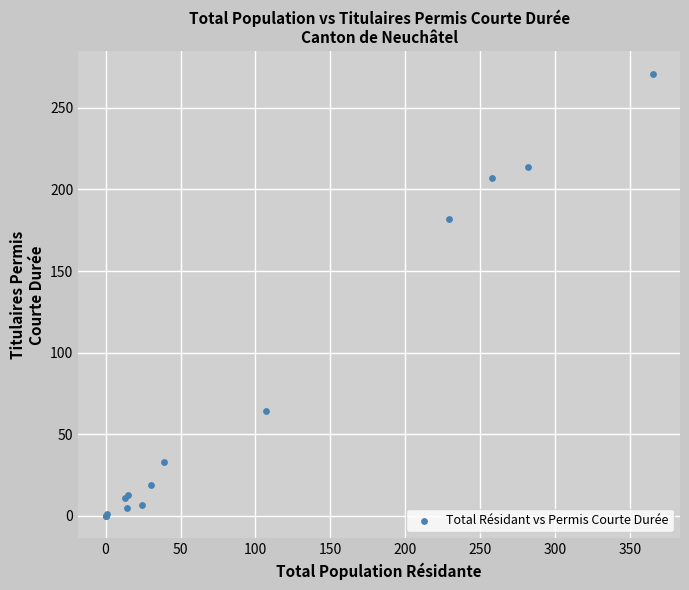

What Y value in the scatter plot is closest to 135?

182